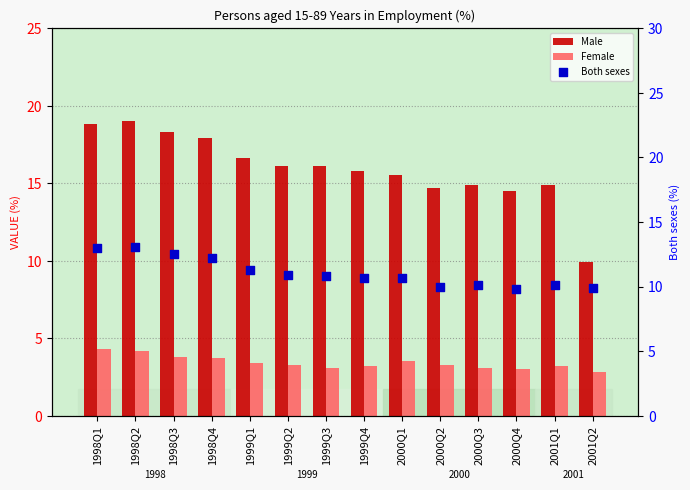

What are all the series names shown in the legend?

Male, Female, Both sexes